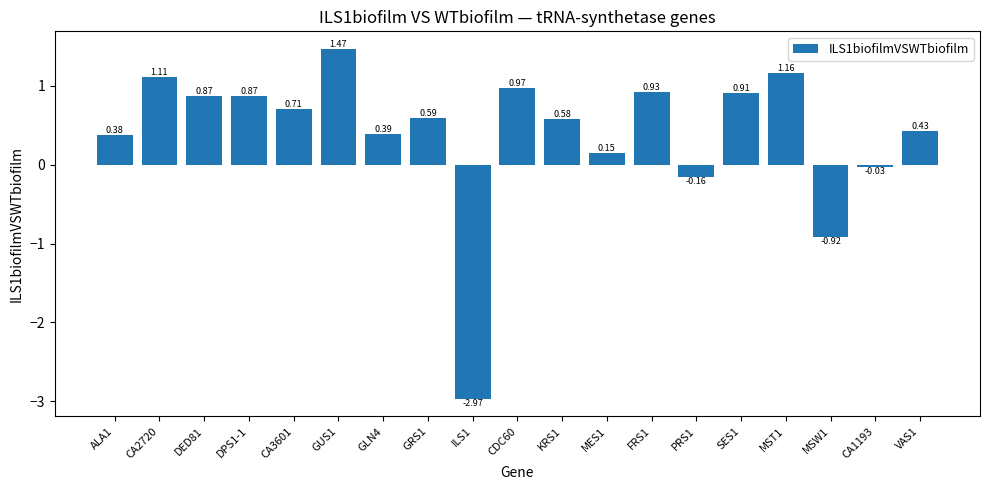

What is the change in value from GRS1 to CA1193?

-0.6